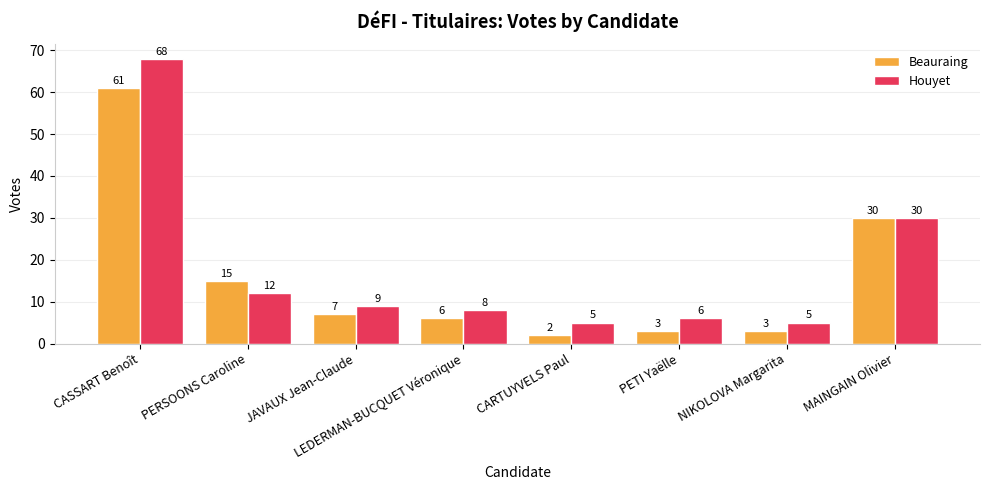

What is the difference between the maximum and second lowest values in the Houyet series?

63